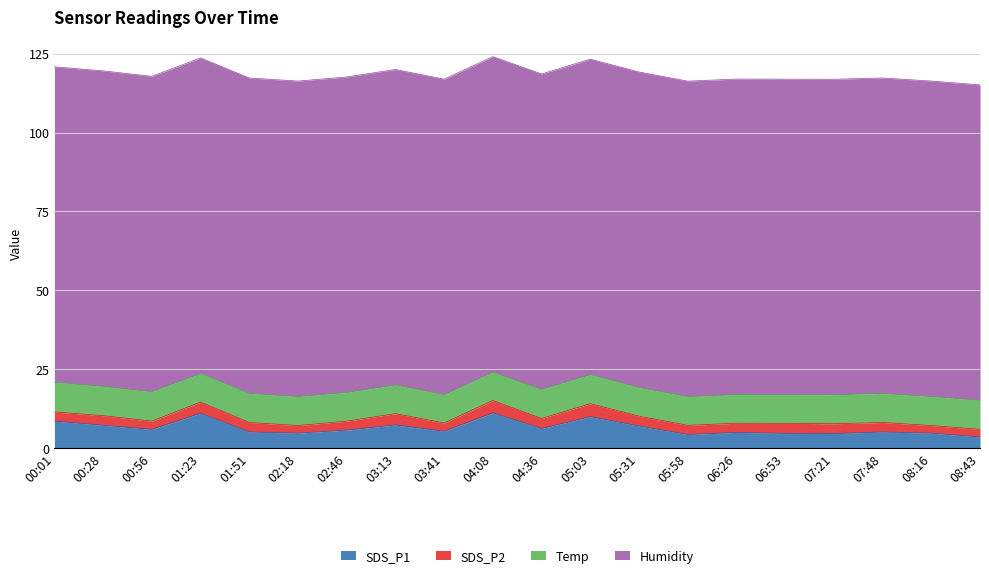

Is the value of SDS_P1 at 06:26 greater than the value of Humidity at 08:43?

No